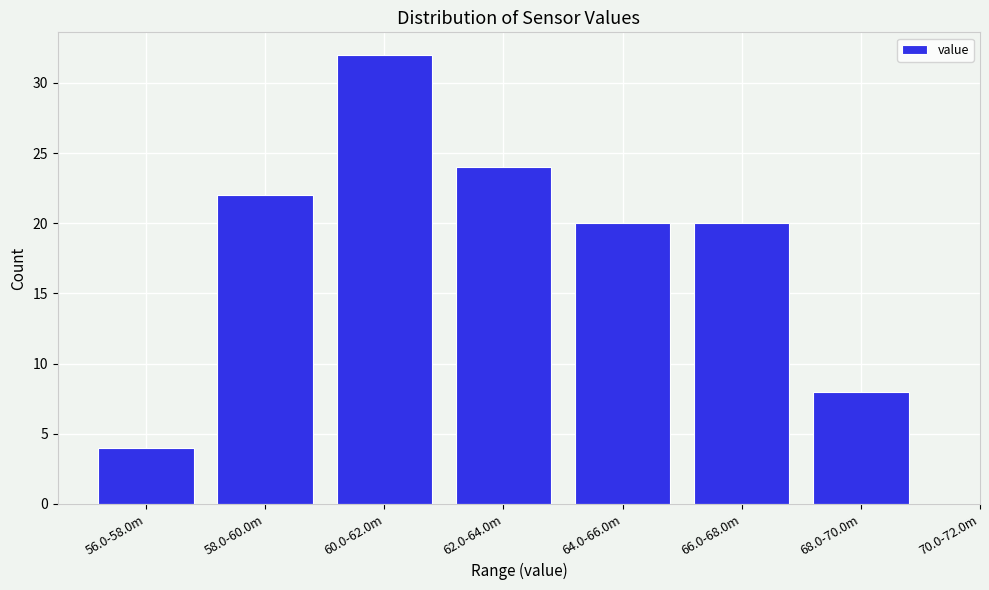

Reading left to right, what are all the values shown in this chart?

56.0-58.0m=4	58.0-60.0m=22	60.0-62.0m=32	62.0-64.0m=24	64.0-66.0m=20	66.0-68.0m=20	68.0-70.0m=8